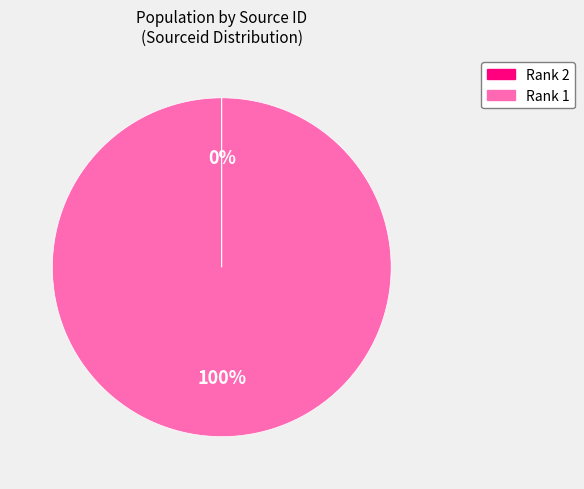

To the nearest percent, what is the difference between the largest and smallest slice percentages?

100%